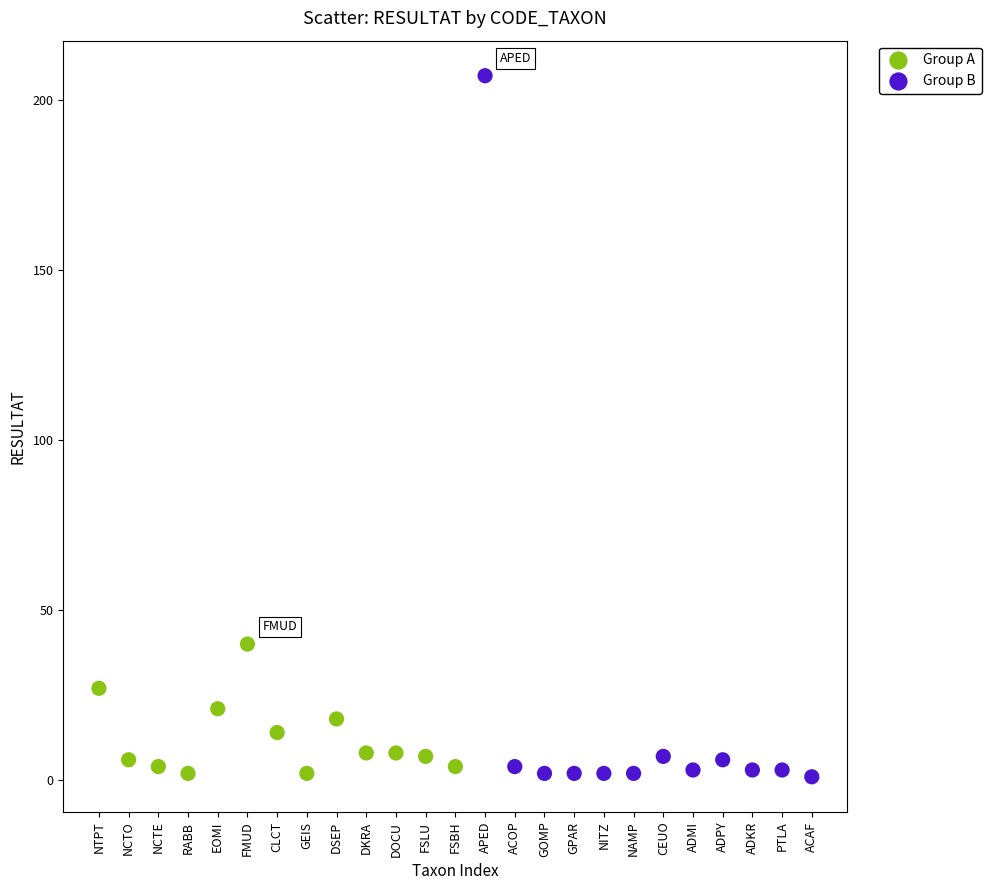

Which series has the widest spread of Y values?

Group B